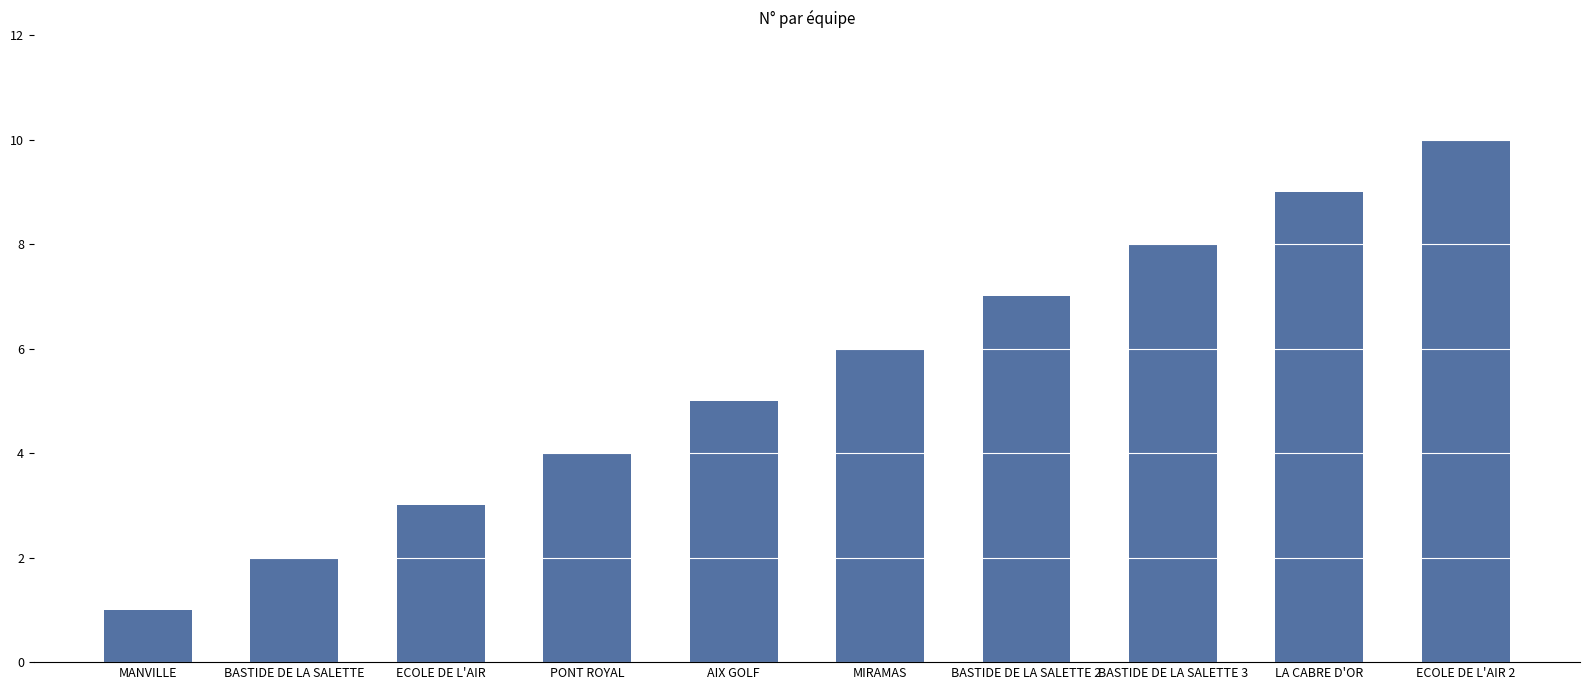

What is the difference between the maximum and minimum values?

9